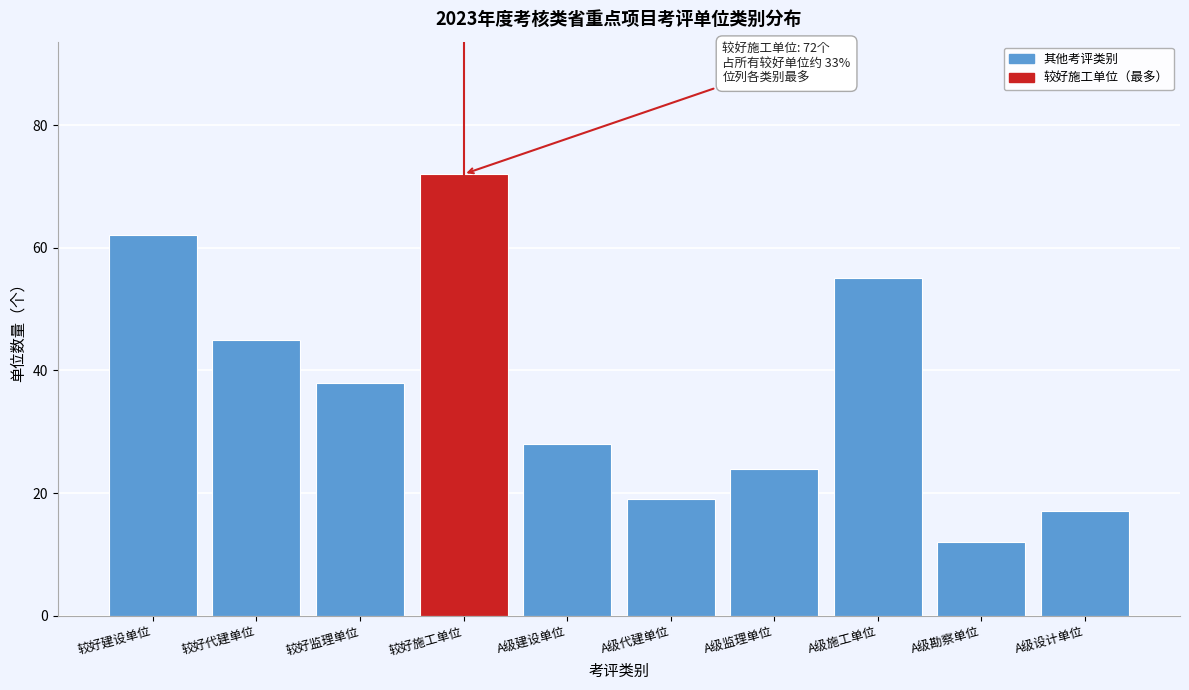

Reading left to right, list all the values displayed in this chart.

62	45	38	72	28	19	24	55	12	17